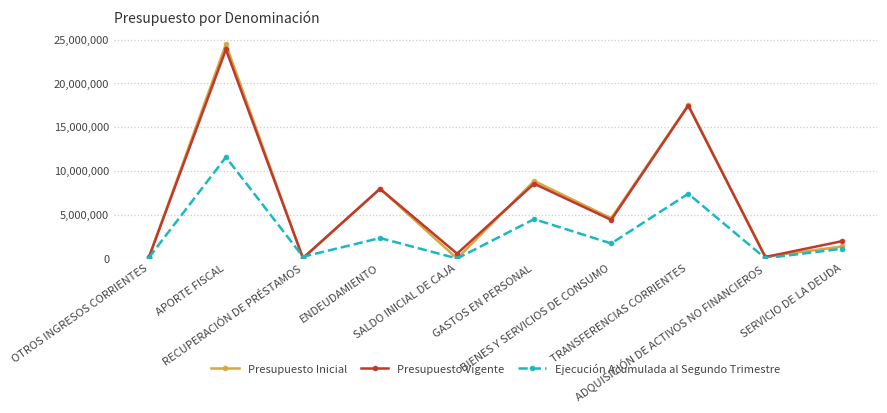

What is the sum of all Presupuesto Vigente values?

65108568